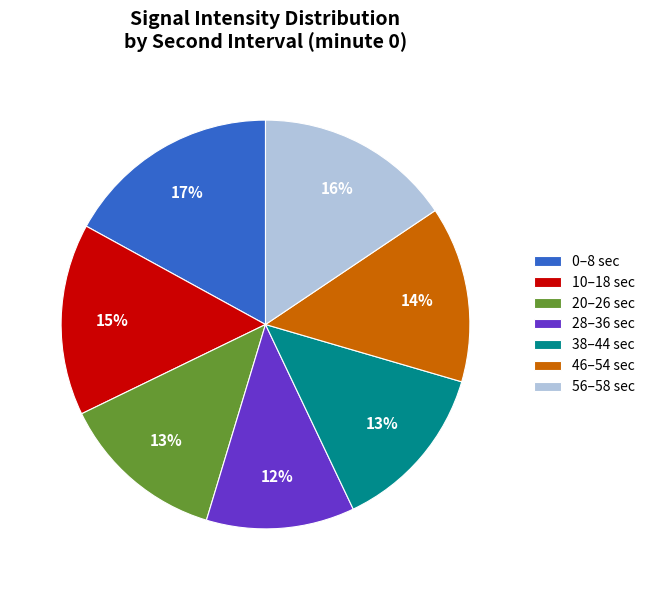

Is the sum of 20–26 sec and 46–54 sec greater than half?

No